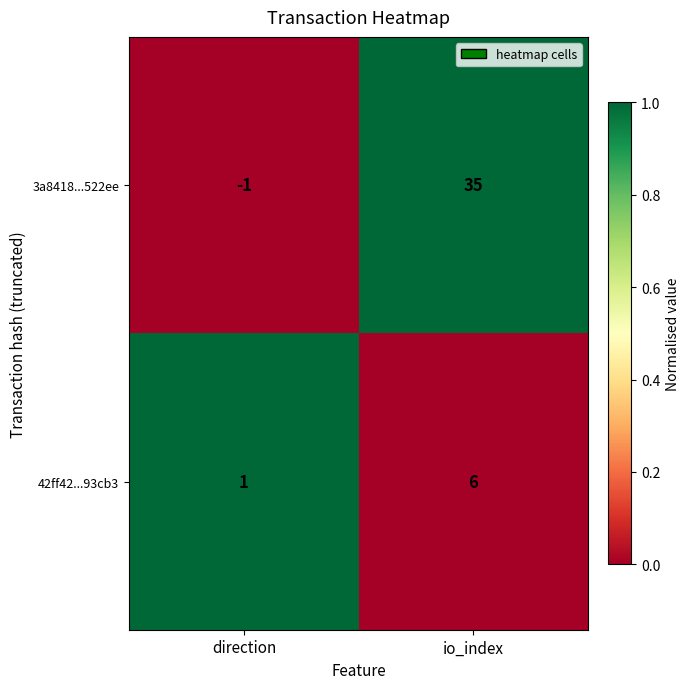

How many values in 3a8418...522ee are below zero?

1